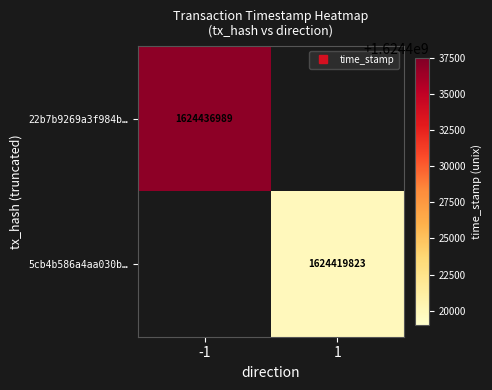

Which category has the highest value across all series?

-1